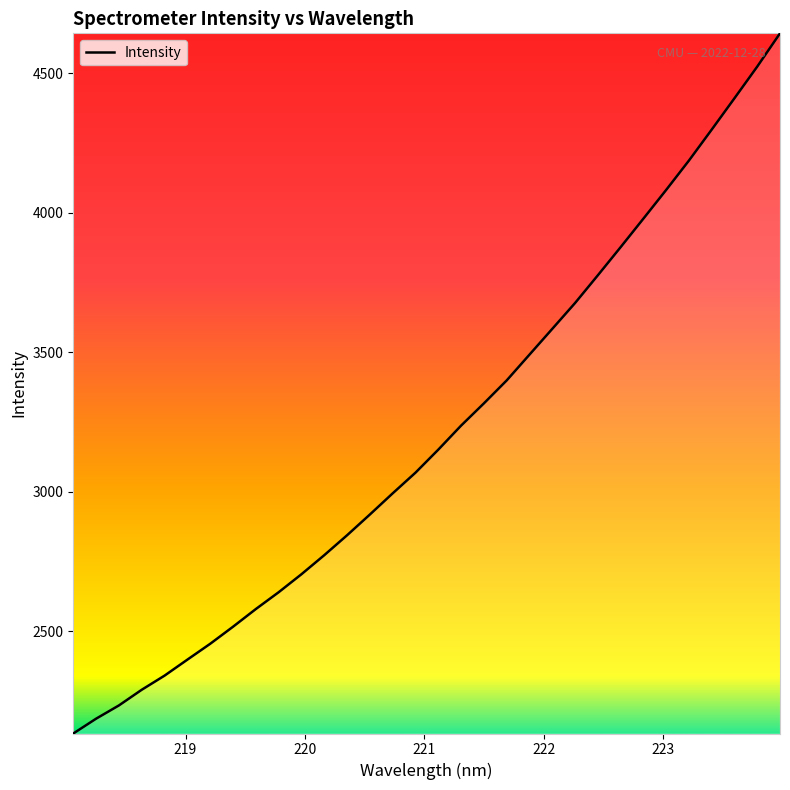

What is the minimum value shown in the chart?

2134.0